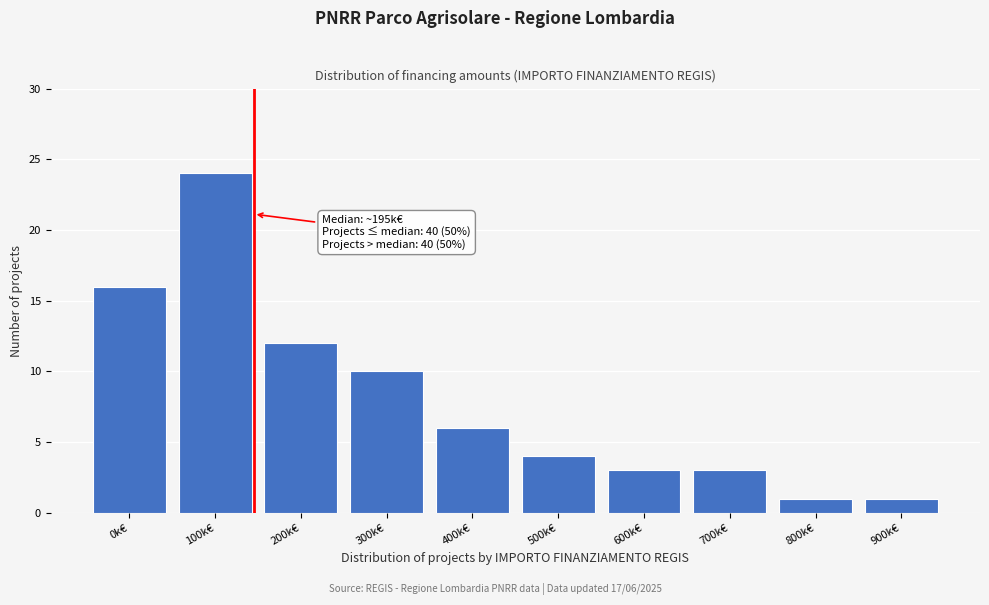

Reading left to right, list all the values displayed in this chart.

16	24	12	10	6	4	3	3	1	1